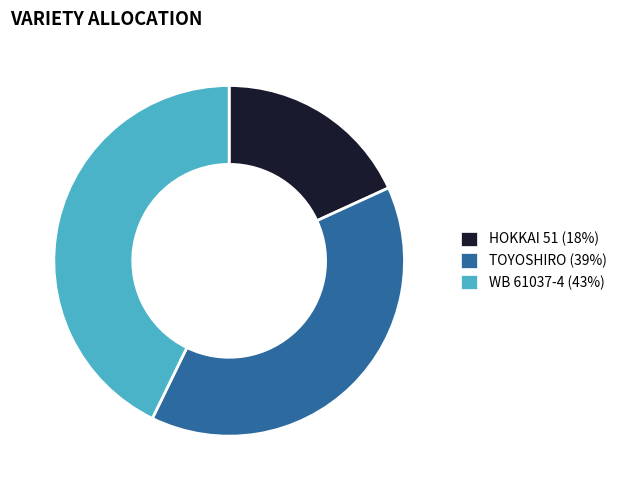

Is TOYOSHIRO the majority of the pie?

No